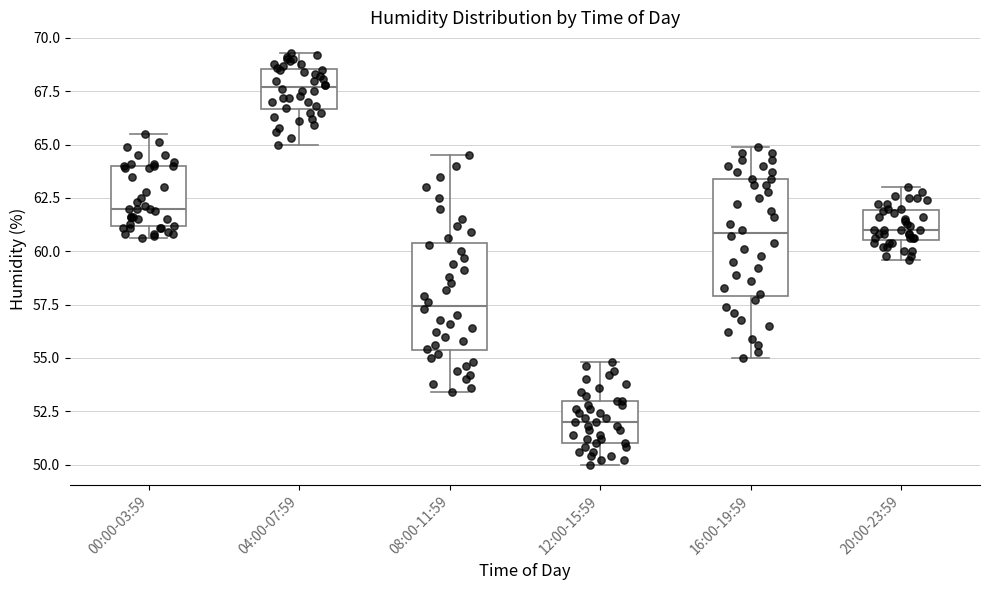

Reading left to right, read every box against the y-axis: the position of its median line, the range the box covers, and the ends of its whiskers. The values are not printed on the chart, so give them approximately, as read against the axis.

00:00-03:59: median 62.0, box 61.0 to 64.0, whiskers 60.5 to 65.5
04:00-07:59: median 67.5, box 66.5 to 68.5, whiskers 65.0 to 69.5
08:00-11:59: median 57.5, box 55.5 to 60.5, whiskers 53.5 to 64.5
12:00-15:59: median 52.0, box 51.0 to 53.0, whiskers 50.0 to 55.0
16:00-19:59: median 61.0, box 58.0 to 63.5, whiskers 55.0 to 65.0
20:00-23:59: median 61.0, box 60.5 to 62.0, whiskers 59.5 to 63.0